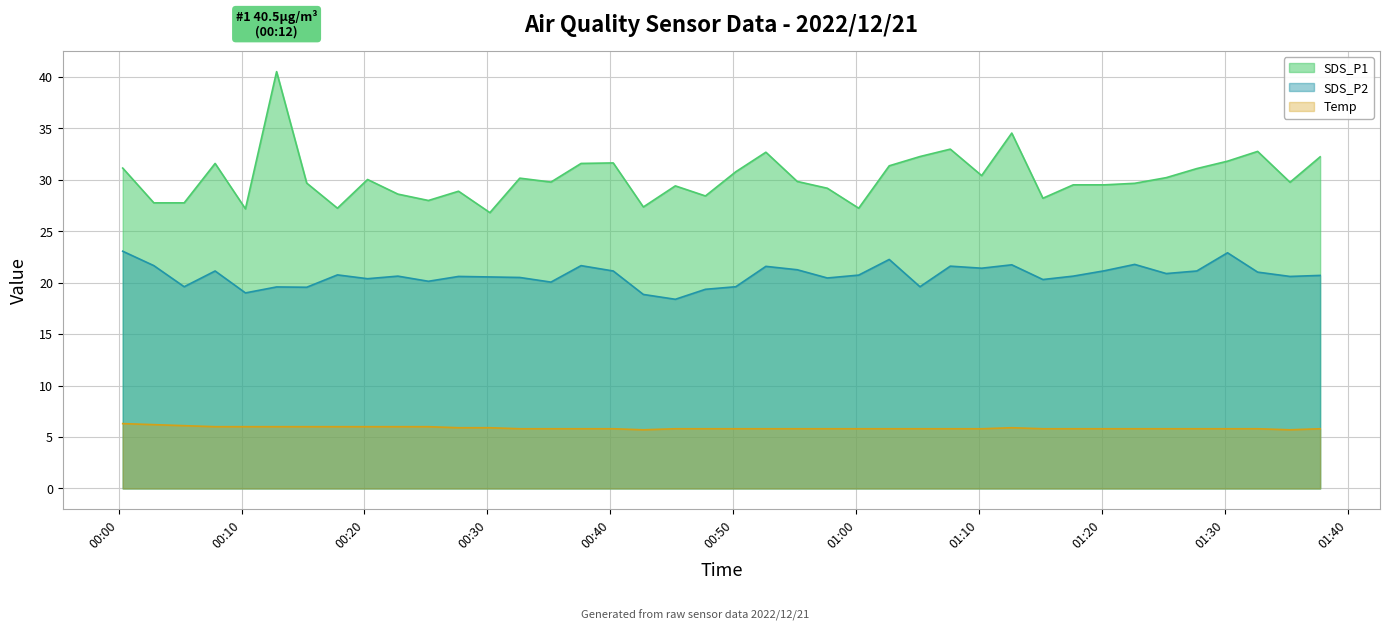

Which series has the largest total across all categories?

SDS_P1